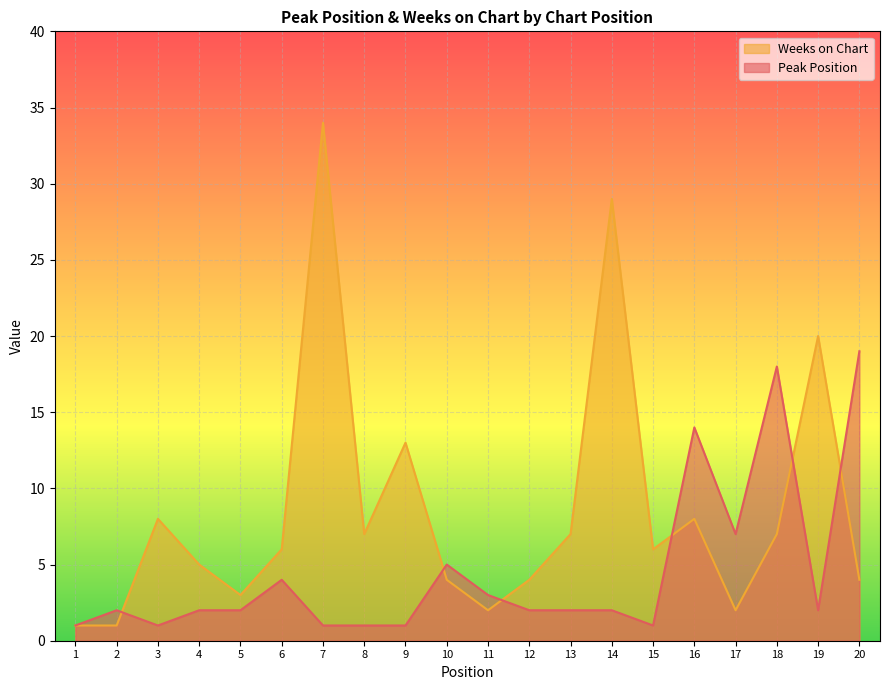

Is the value of Peak Position at 11 greater than the value of Weeks on Chart at 19?

No